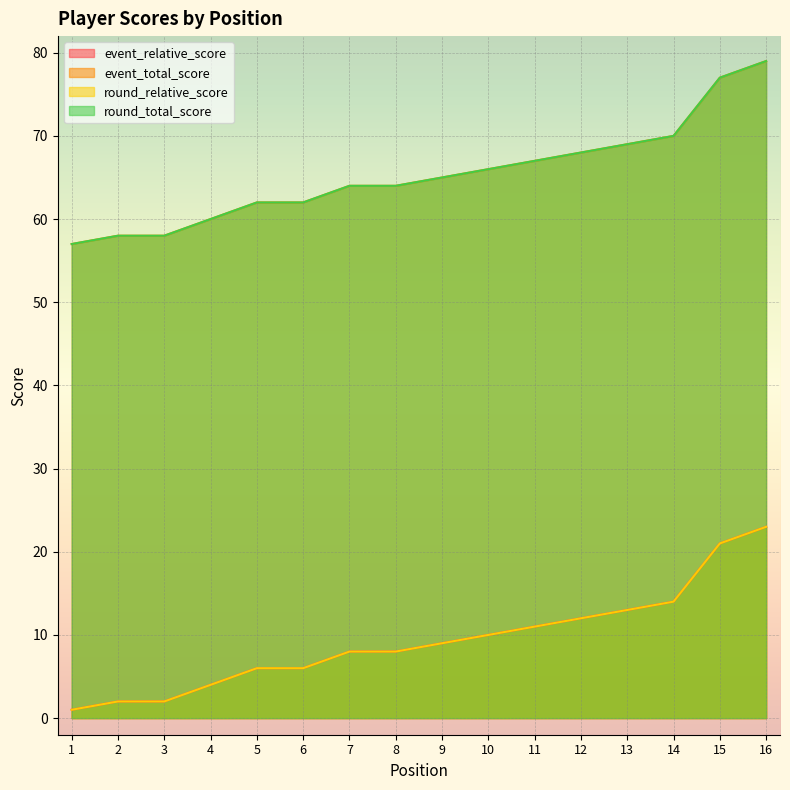

What is the difference between the round_relative_score values at 13 and 6?

7